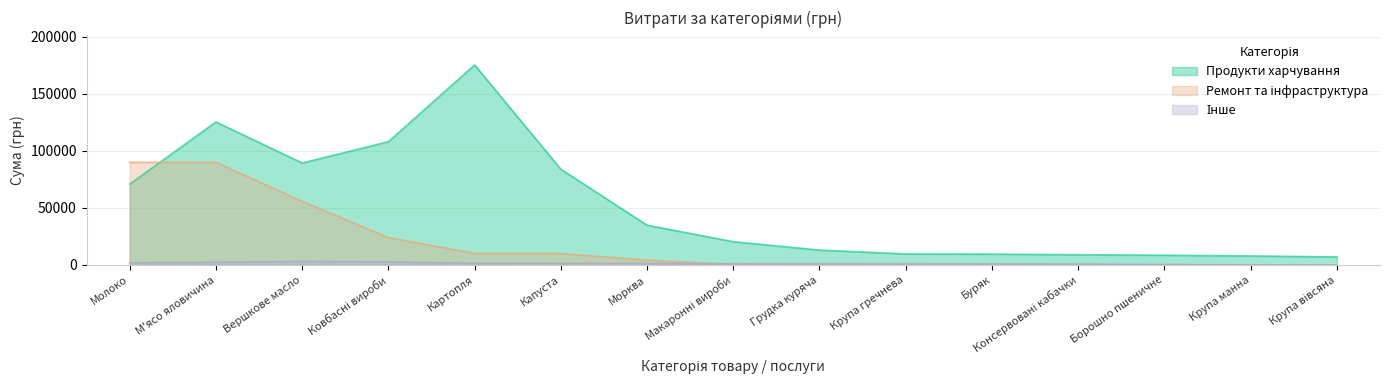

What is the label of the 9th point from the right?

Морква